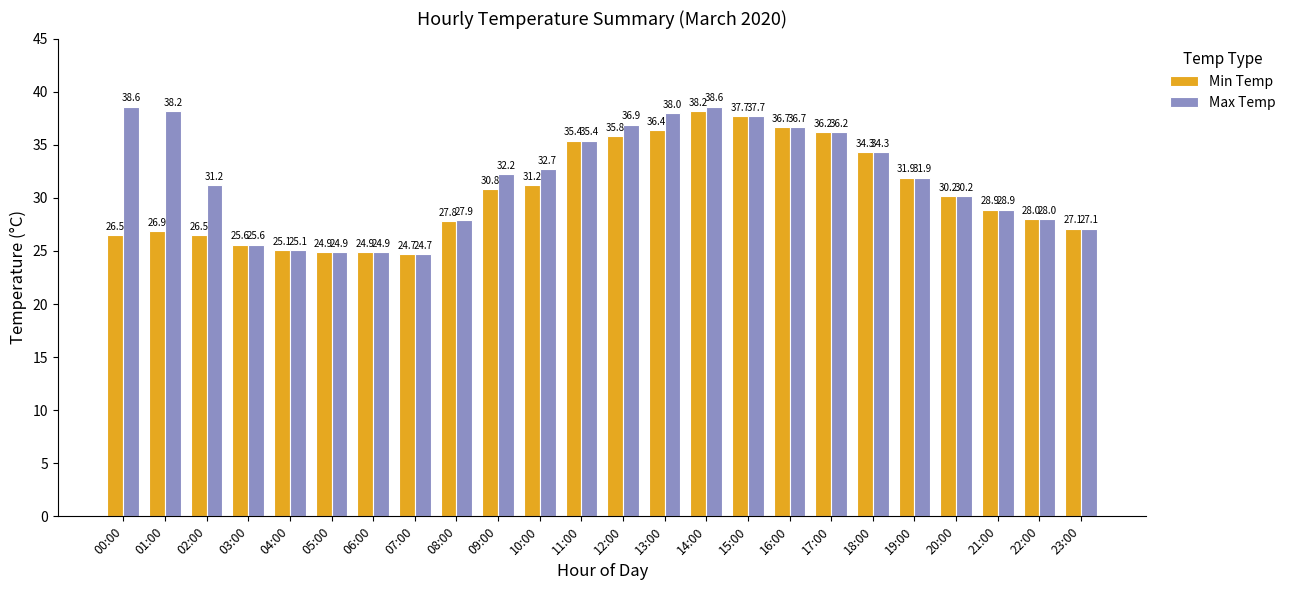

Where does the Max Temp series first go above 32?

00:00